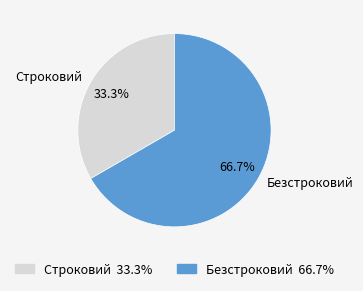

The Строковий slice represents 33% of the pie. True or false?

True